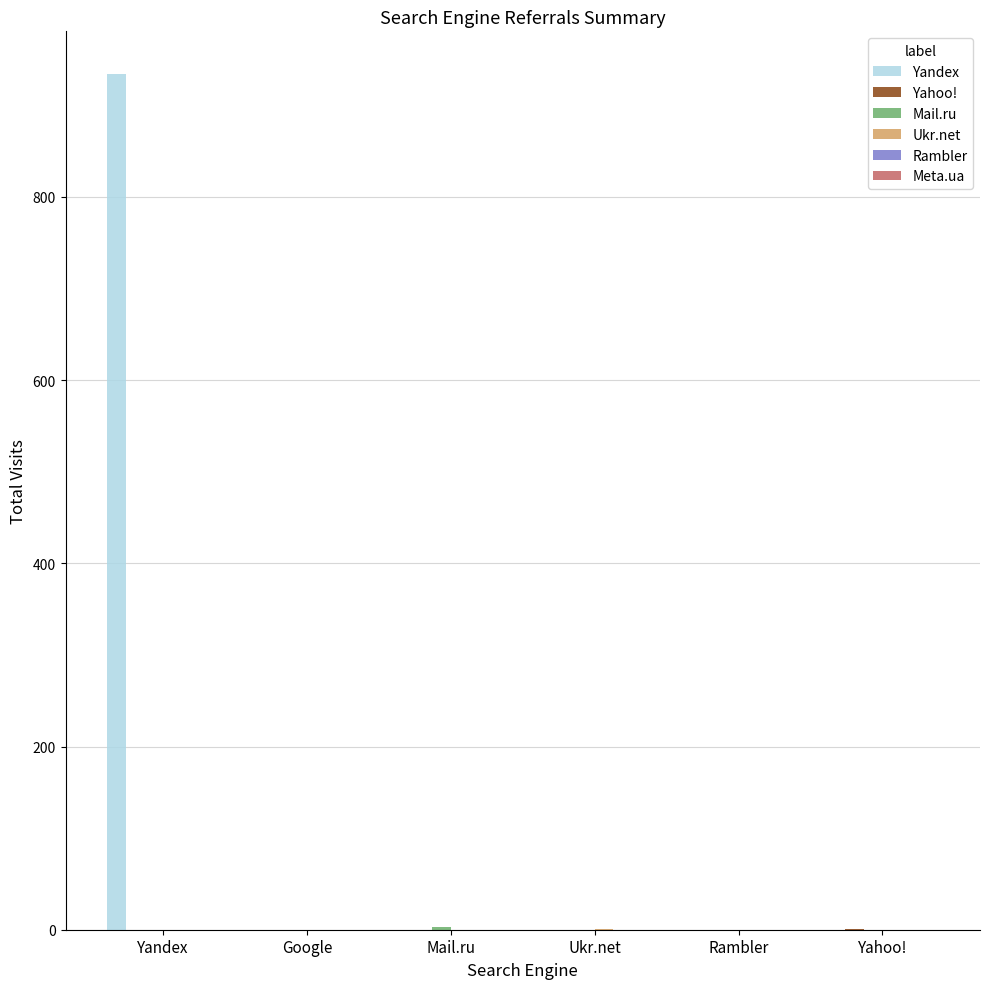

What is the greatest value displayed?

934